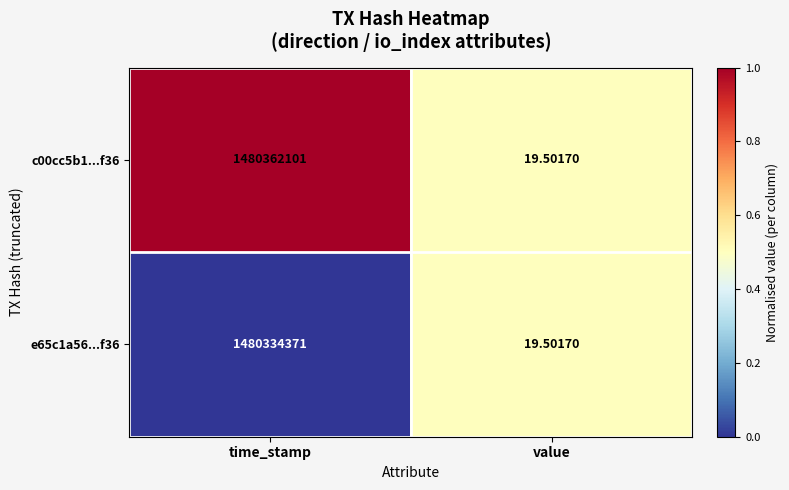

At which label does c00cc5b1...f36 reach its minimum?

value